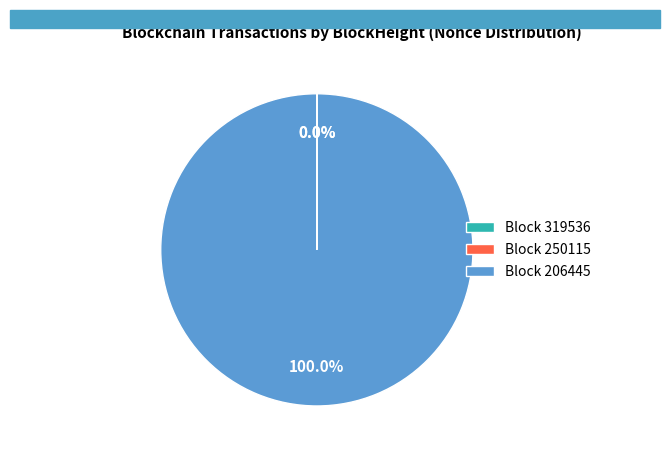

What percentage is the 206445 slice, to the nearest percent?

100%